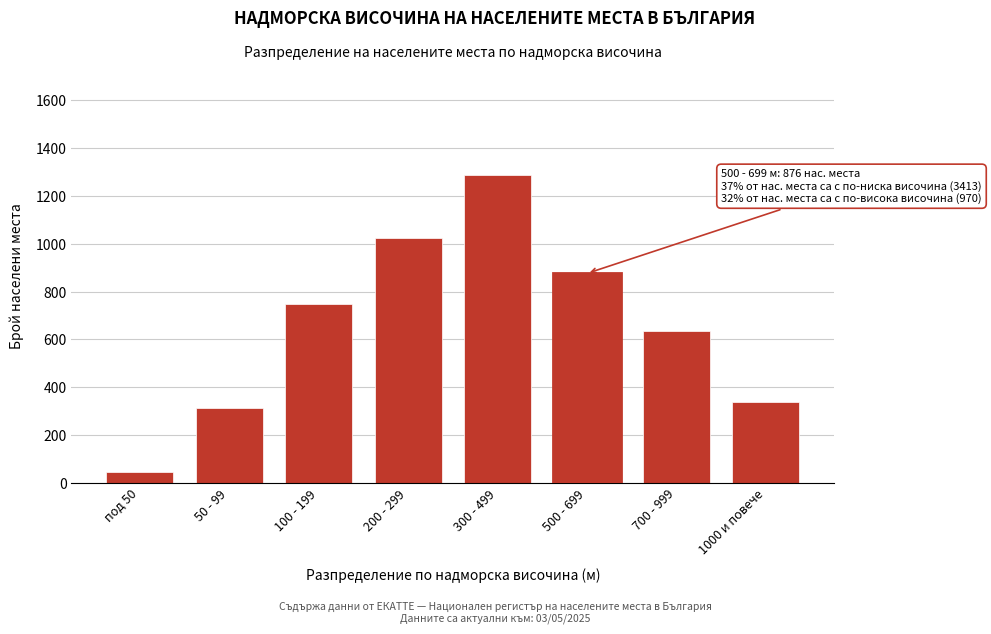

Reading left to right, transcribe all the data shown in this chart.

под 50=43	50 - 99=312	100 - 199=748	200 - 299=1023	300 - 499=1287	500 - 699=876	700 - 999=634	1000 и повече=336